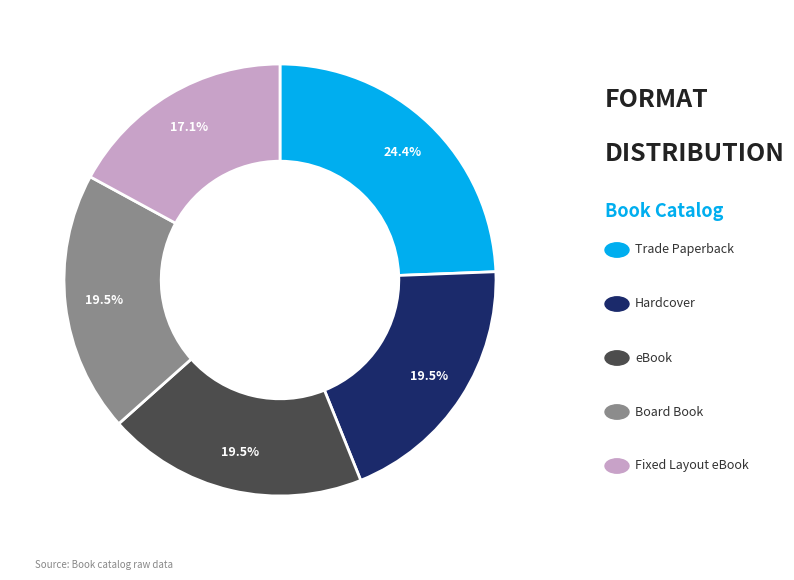

Is there any slice that represents more than half of the pie?

No